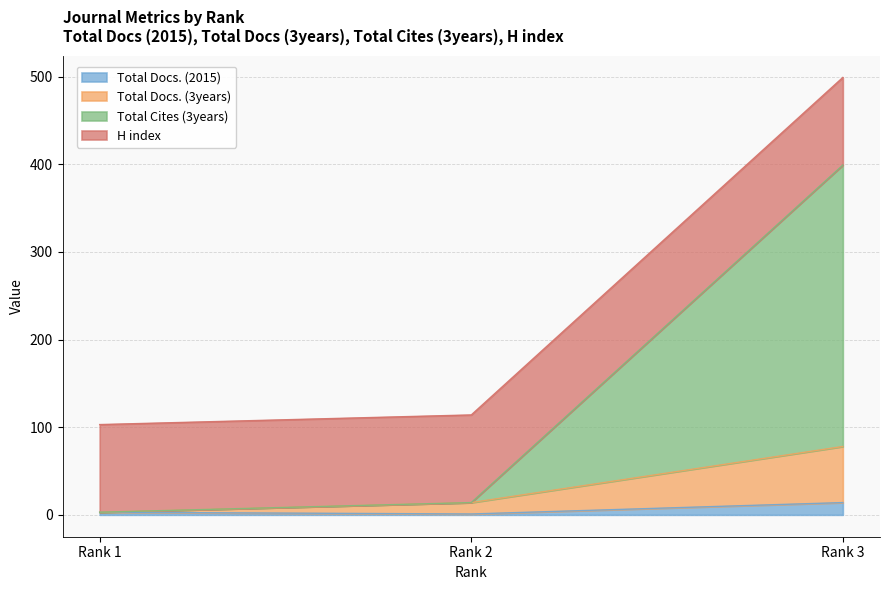

Is it true that Total Docs. (3years) equals 138 at Rank 3?

False